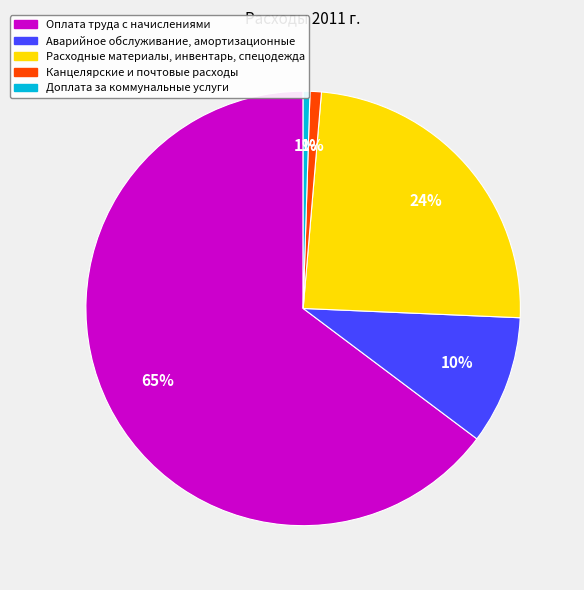

Which category has the biggest portion of the pie?

Оплата труда с начислениями